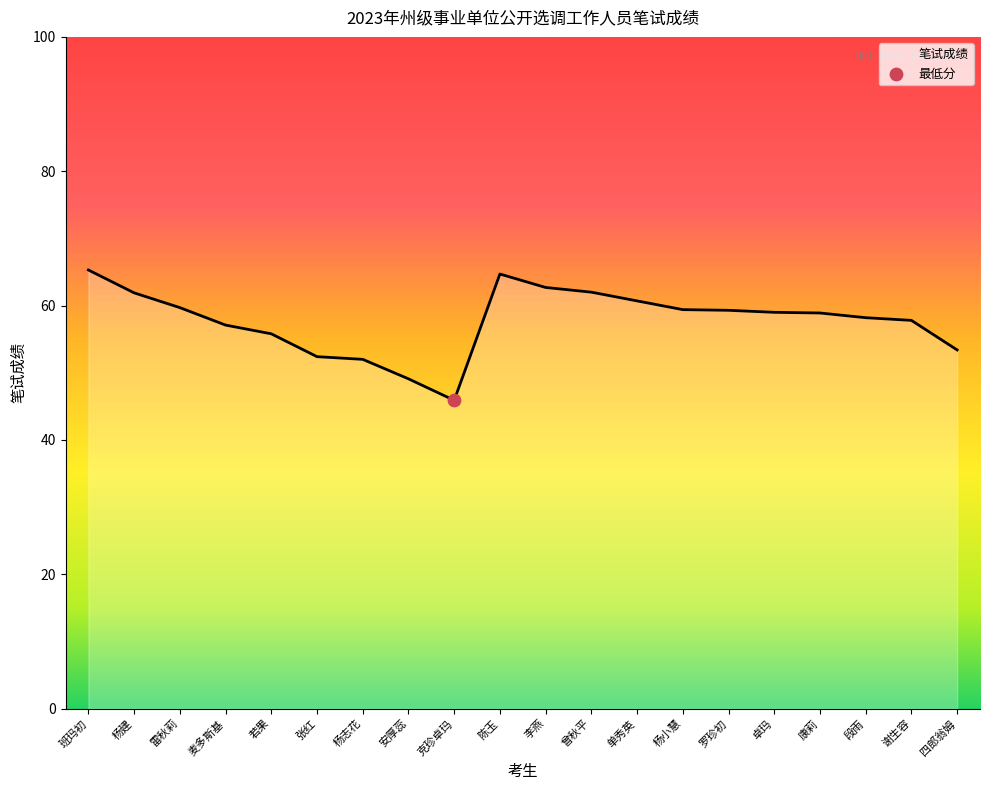

What is the change in value from 麦多斯基 to 李燕?

+5.6